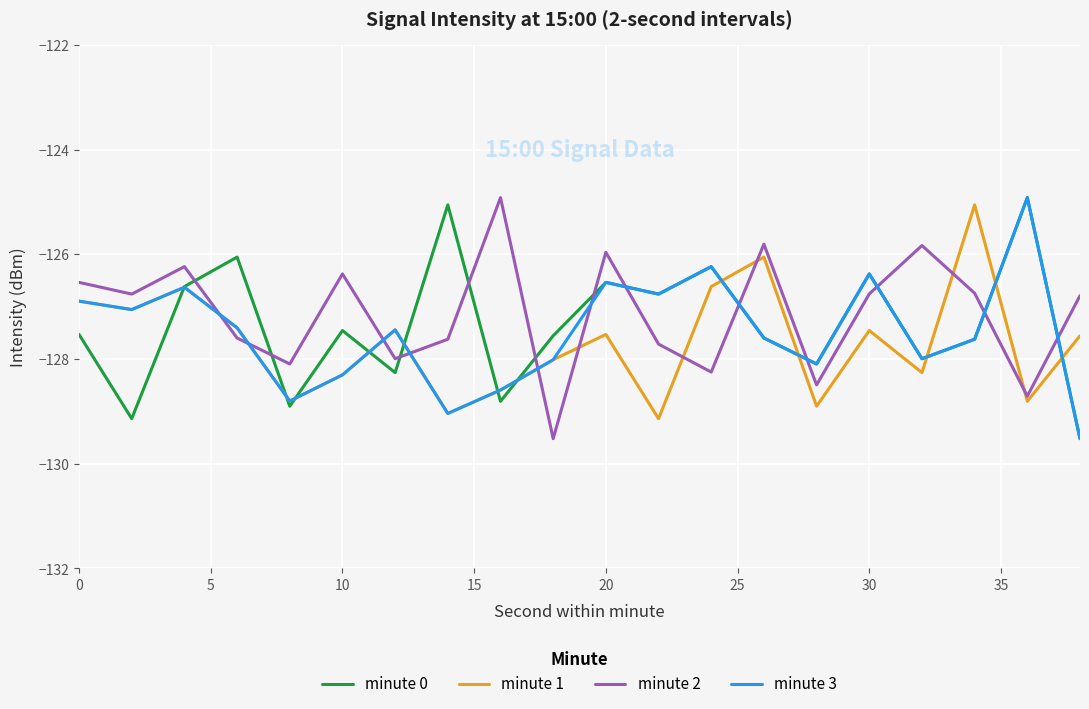

True or false: minute 3 and minute 2 intersect in this chart.

True